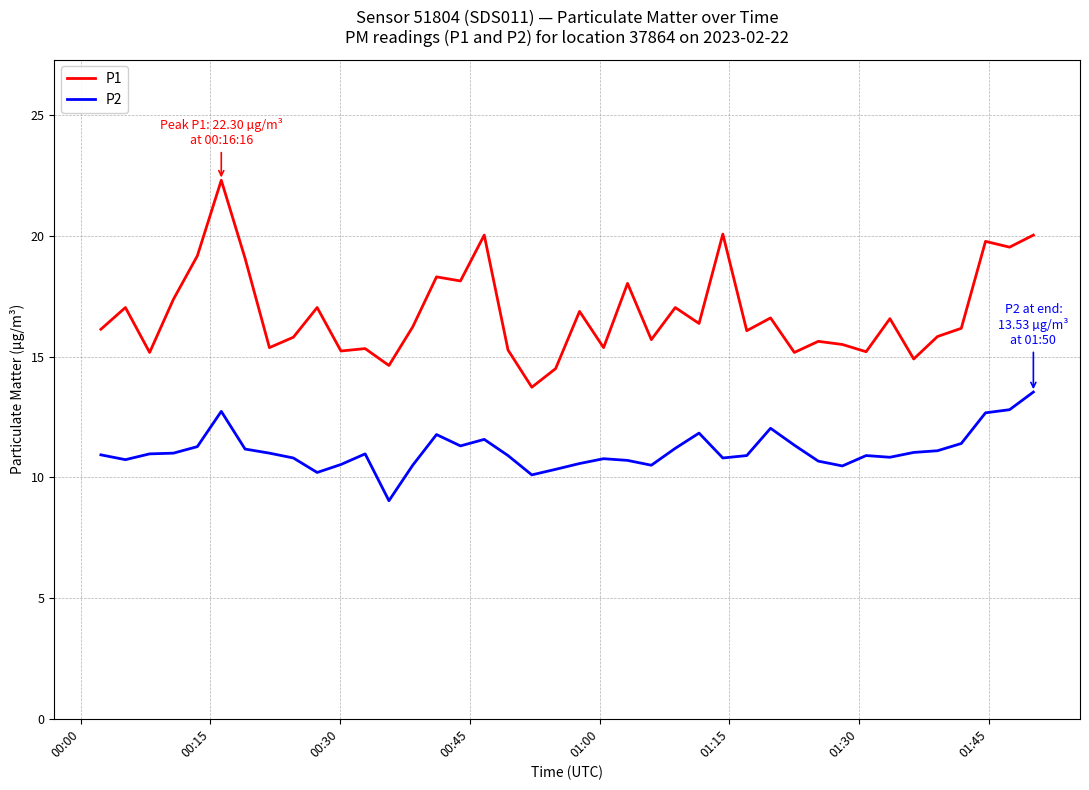

In P1, how many points are lower than both neighbors (excluding endpoints)?

14